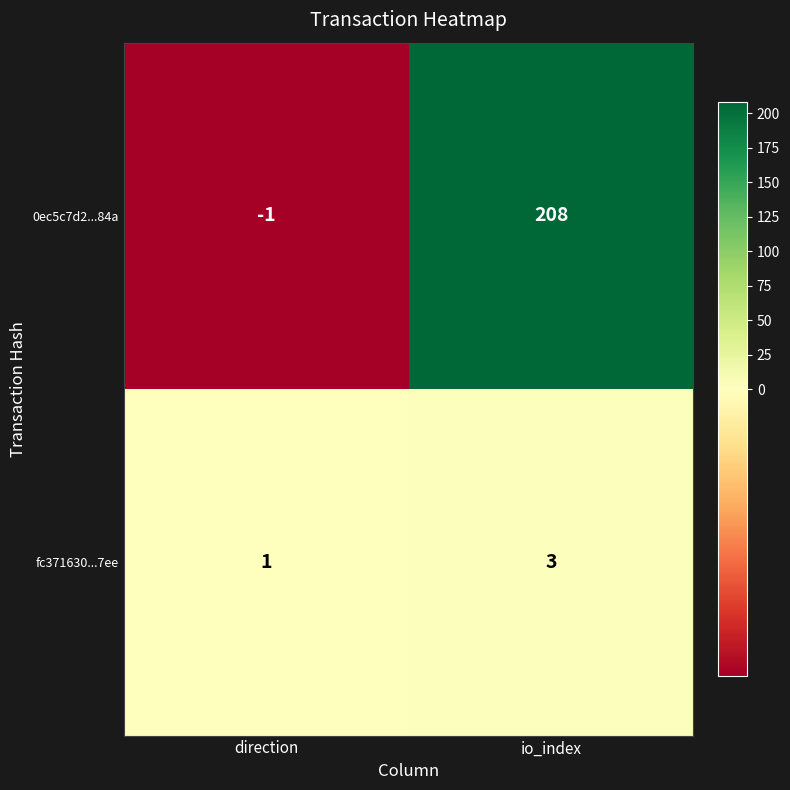

Rank the series at direction from highest to lowest value.

fc371630...7ee, 0ec5c7d2...84a